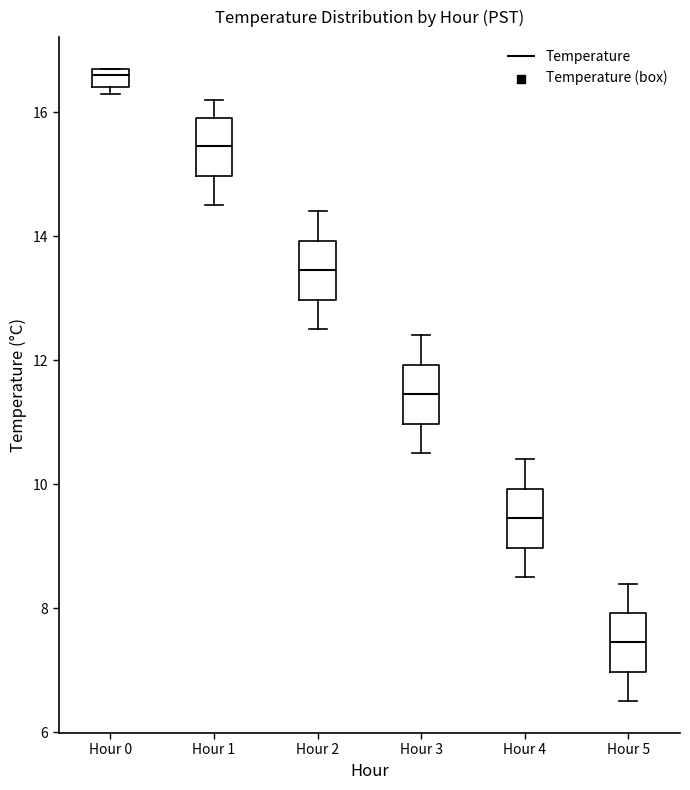

Reading left to right, transcribe this box plot: for each box, give where its median line is, the range the box spans, and where its two whiskers end, as read against the y-axis. The values are not printed on the chart, so give them approximately, as read against the axis.

Hour 0: median 16.6, box 16.4 to 16.8, whiskers 16.4 (just below the box's lower edge) to 16.8
Hour 1: median 15.4, box 15.0 to 16.0, whiskers 14.6 to 16.2
Hour 2: median 13.4, box 13.0 to 14.0, whiskers 12.6 to 14.4
Hour 3: median 11.4, box 11.0 to 12.0, whiskers 10.6 to 12.4
Hour 4: median 9.4, box 9.0 to 10.0, whiskers 8.6 to 10.4
Hour 5: median 7.4, box 7.0 to 8.0, whiskers 6.6 to 8.4